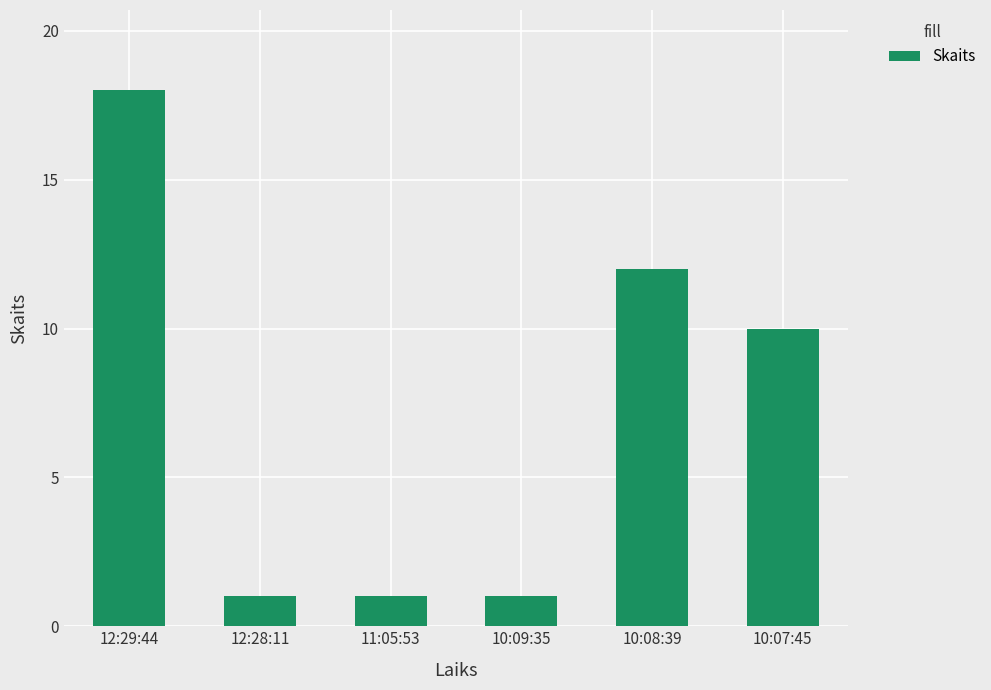

How many values are between 1 and 12?

5